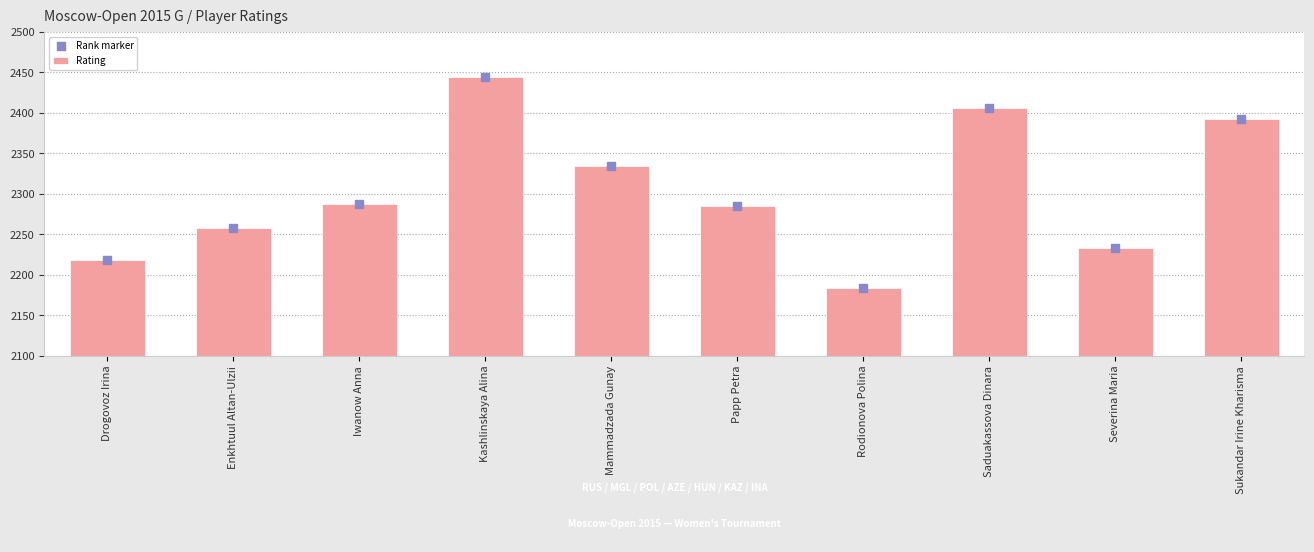

At which category is the sum across all series the highest?

Kashlinskaya Alina